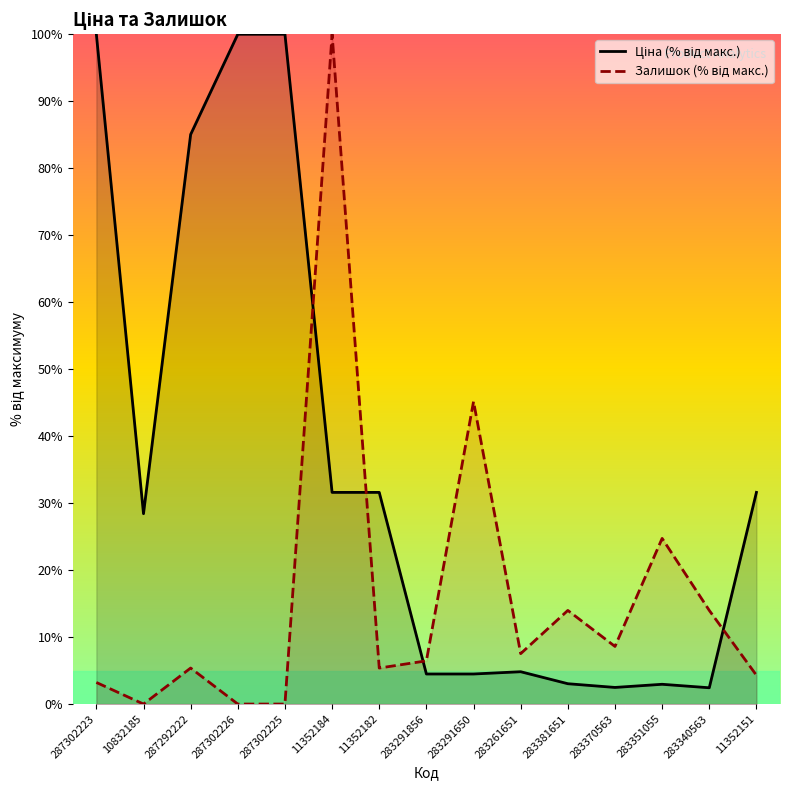

Does the chart have visible grid lines?

No